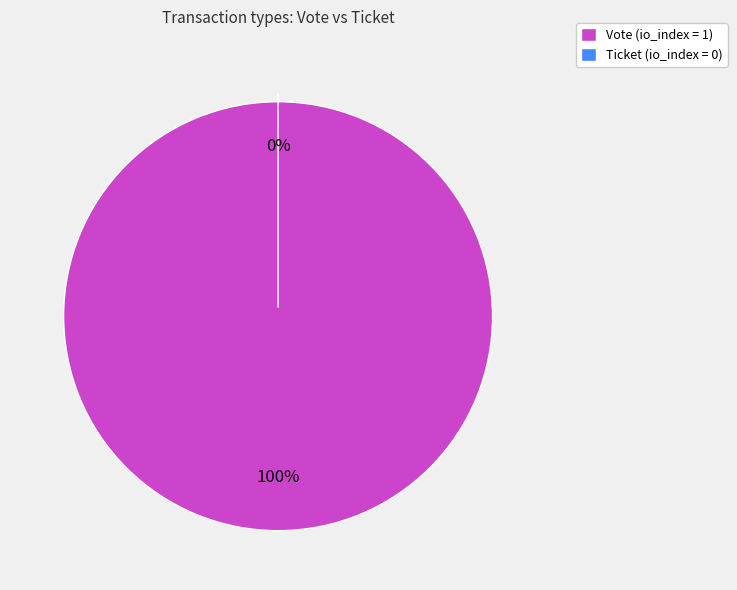

Do Vote (io_index=1) and Ticket (io_index=0) together represent more than half of the pie?

Yes